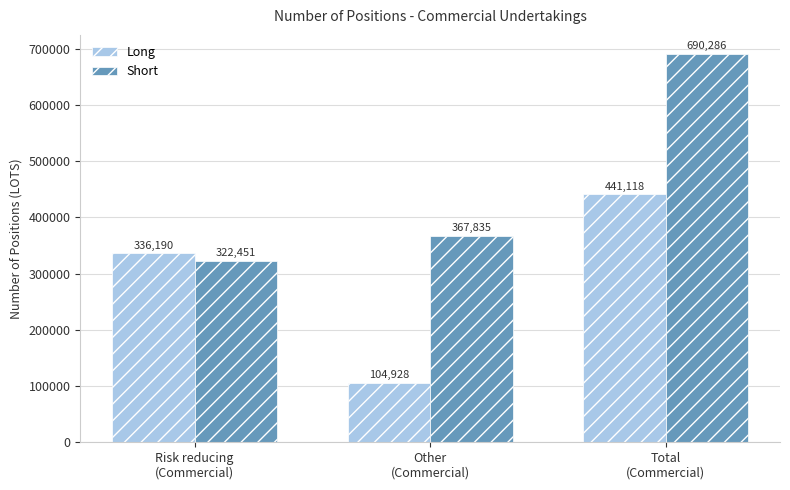

List the labels in order of Long value, smallest first.

Other
(Commercial), Risk reducing
(Commercial), Total
(Commercial)